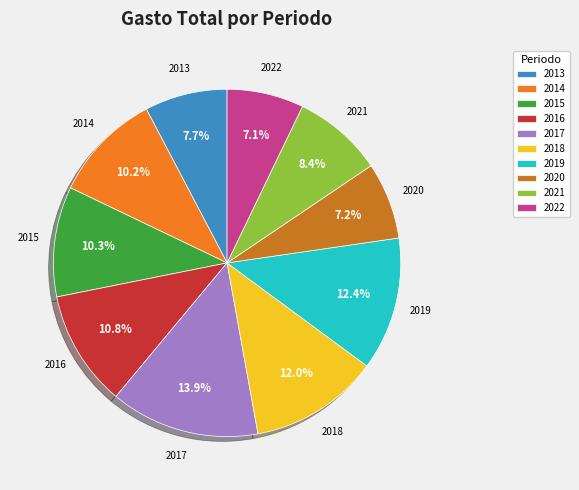

Does any single category account for the majority?

No